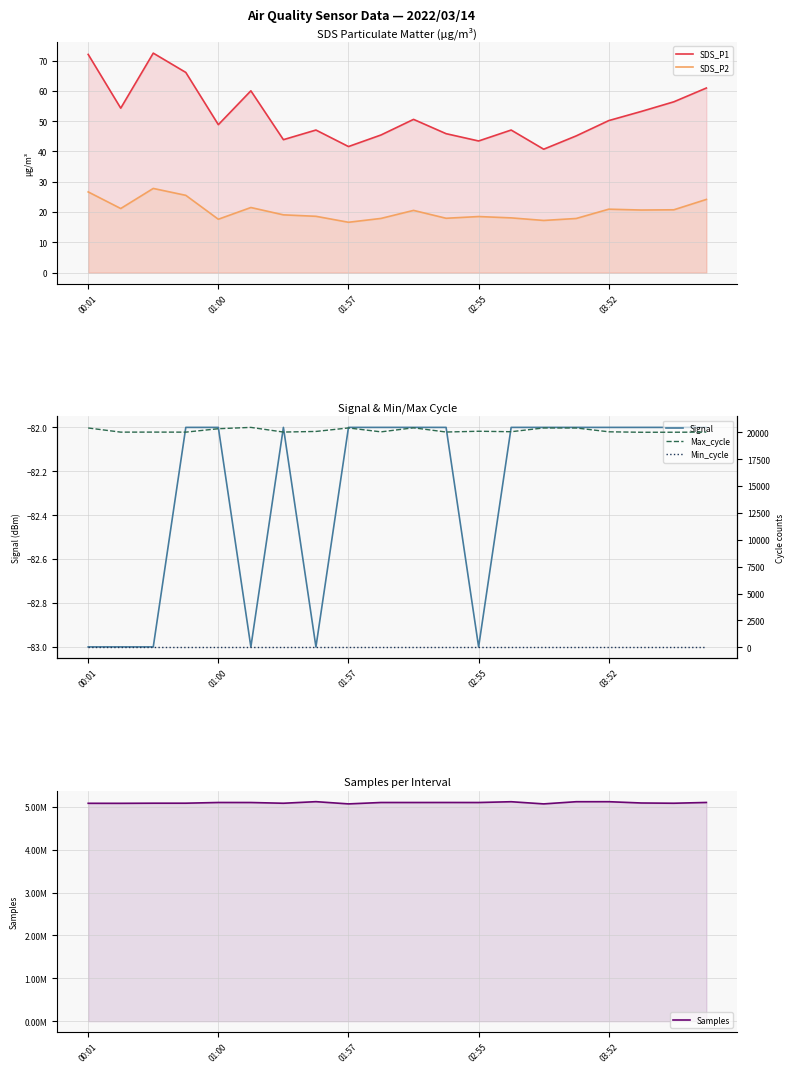

Where is Samples nearest to the value 5092122?

17